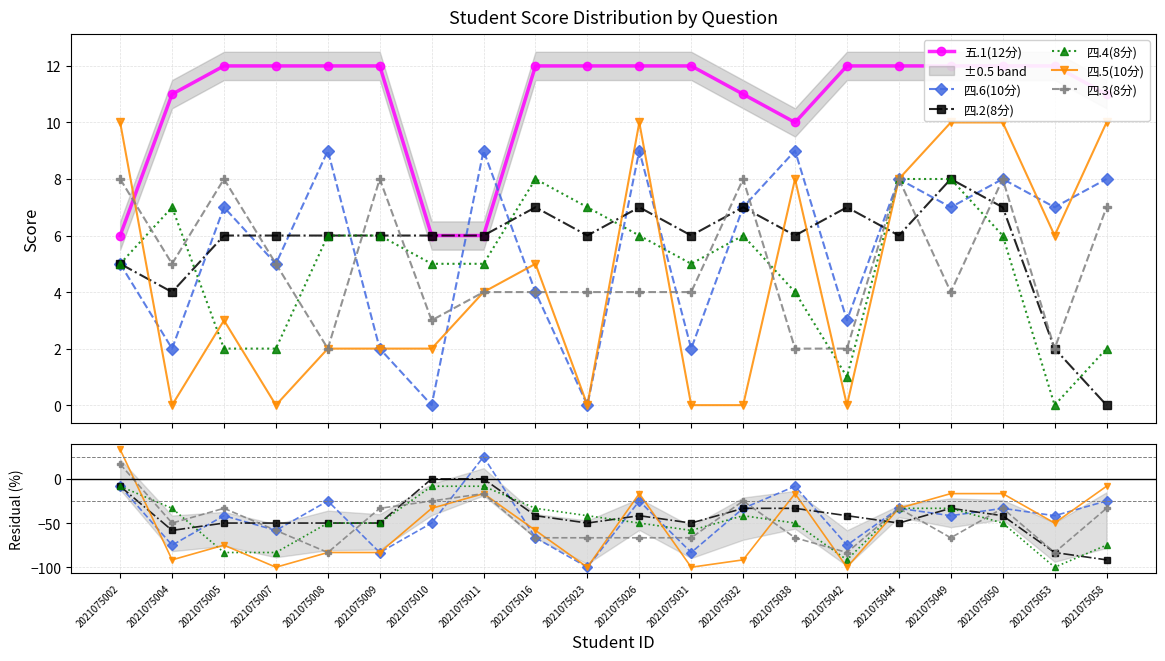

Between 2021075002 and 2021075016, which is larger?

2021075016